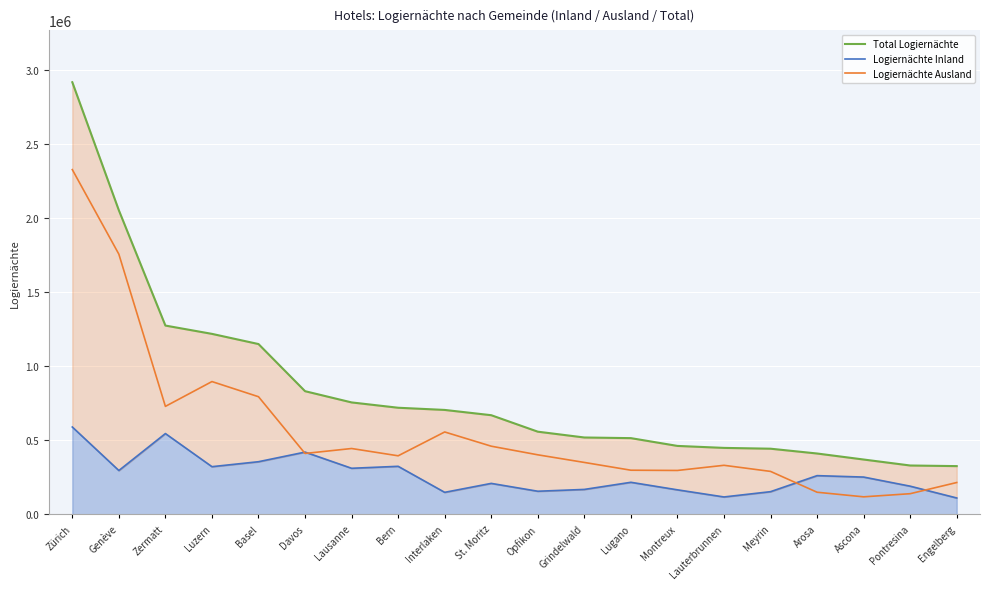

At which label is Logiernächte Ausland closest to 1222512?

Luzern